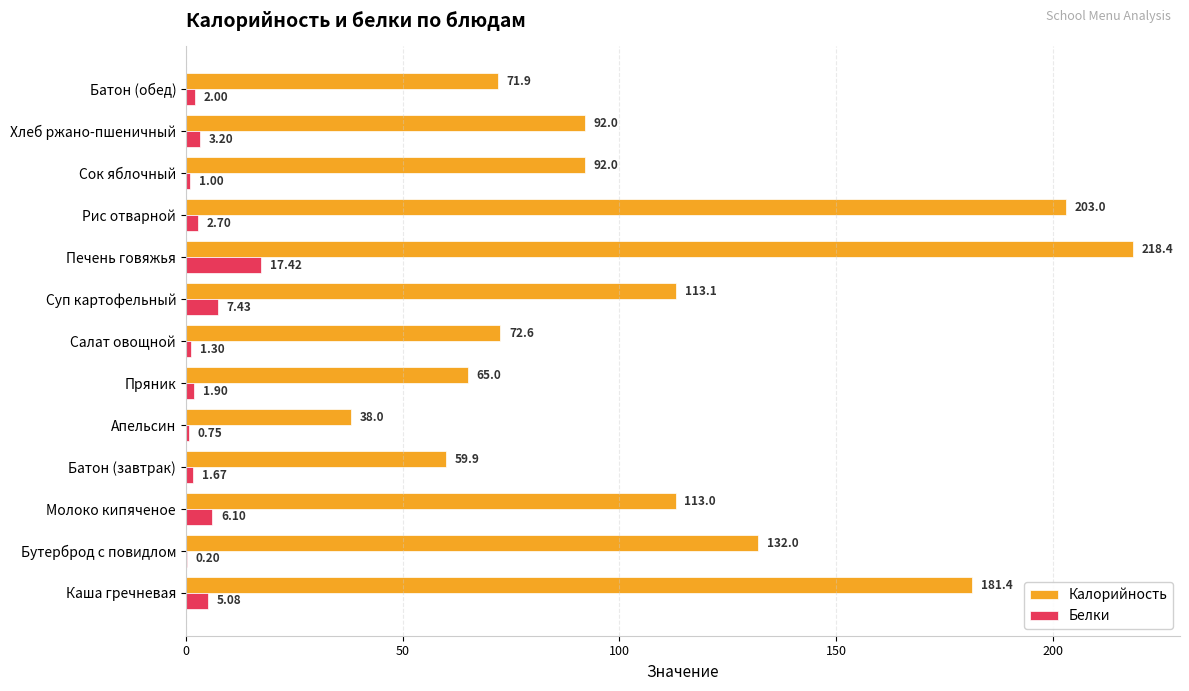

Which label corresponds to the largest value in the chart?

Печень говяжья